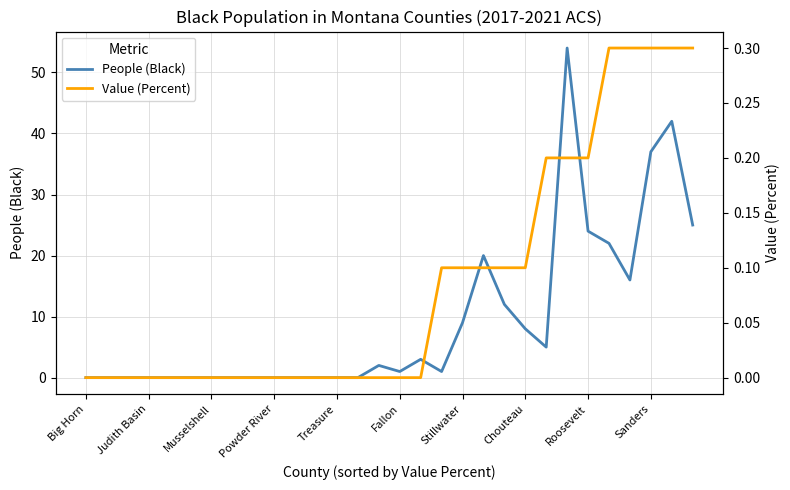

The People (Black) series shows 0 at Big Horn. True or false?

True